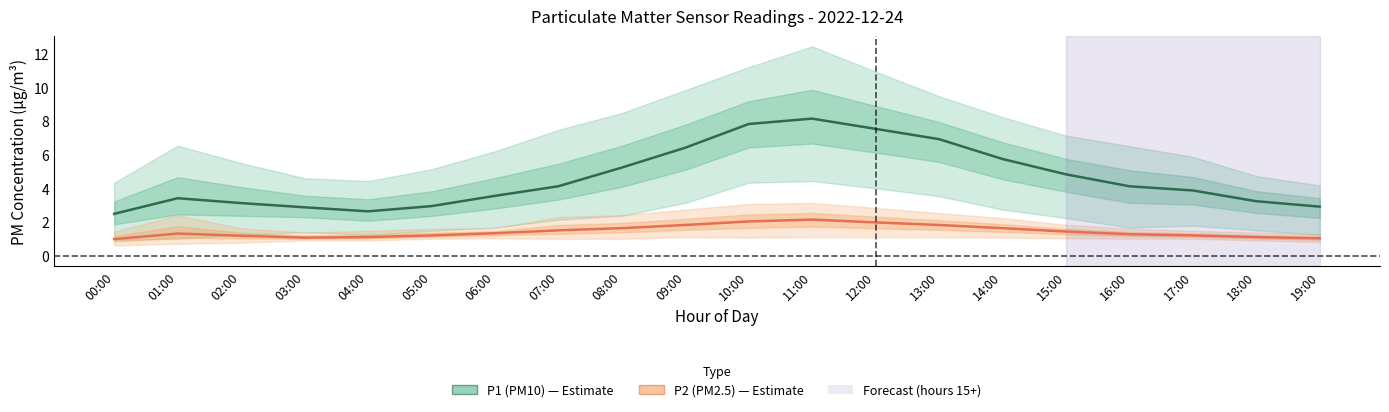

Reading right to left, list all the values displayed in this chart.

P1 (PM10): 19:00=2.9	18:00=3.2	17:00=3.9	16:00=4.1	15:00=4.8	14:00=5.7	13:00=6.9	12:00=7.5	11:00=8.1	10:00=7.8	09:00=6.4	08:00=5.2	07:00=4.1	06:00=3.5	05:00=2.9	04:00=2.6	03:00=2.9	02:00=3.1	01:00=3.4	00:00=2.5
P2 (PM2.5): 19:00=1.0	18:00=1.1	17:00=1.2	16:00=1.3	15:00=1.4	14:00=1.6	13:00=1.8	12:00=2.0	11:00=2.1	10:00=2.0	09:00=1.8	08:00=1.6	07:00=1.5	06:00=1.3	05:00=1.2	04:00=1.1	03:00=1.1	02:00=1.2	01:00=1.3	00:00=1.0